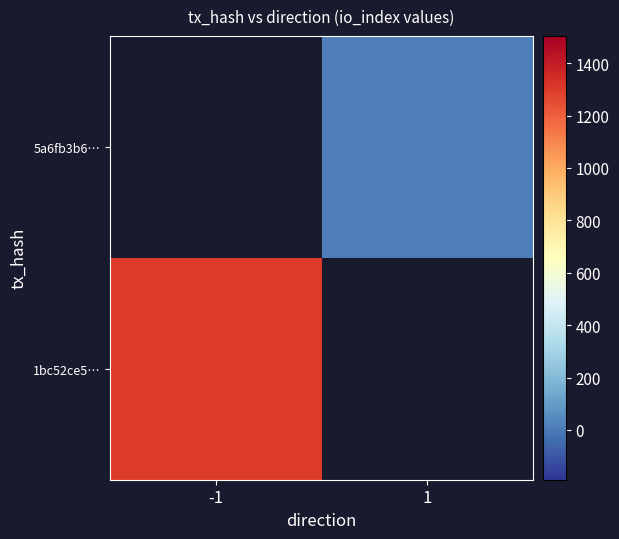

Rank the series at -1 from lowest to highest value.

1bc52ce5…, 5a6fb3b6…